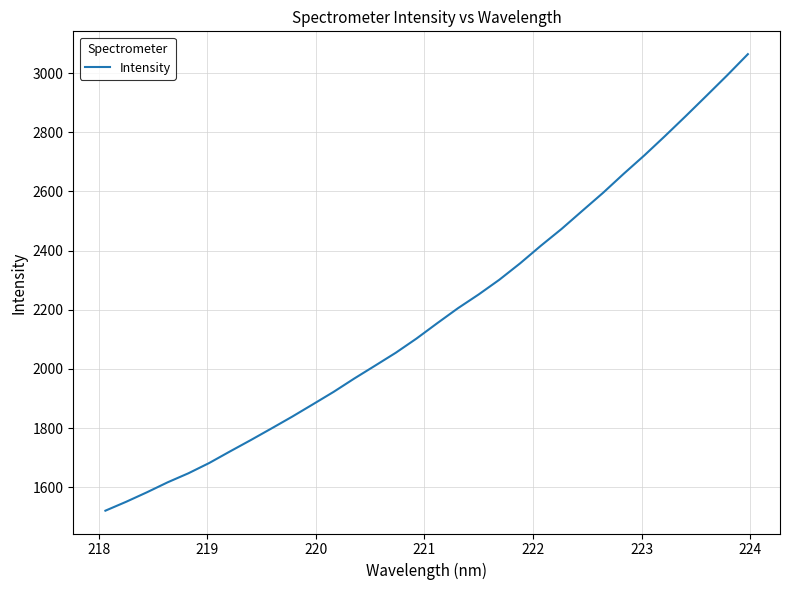

How many lines are shown in the chart?

1